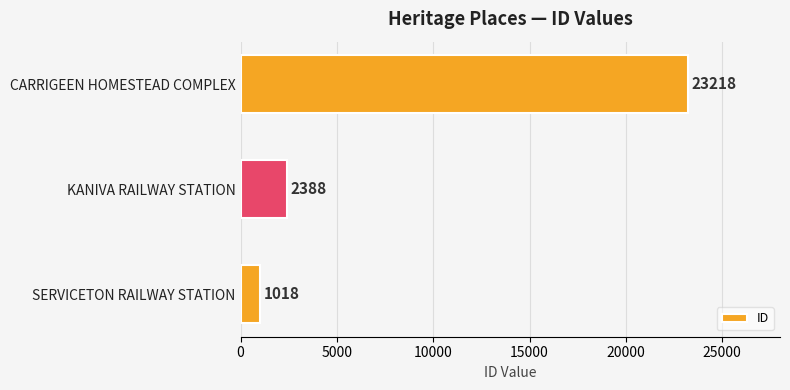

Where is the data nearest to the value 12118?

KANIVA RAILWAY STATION